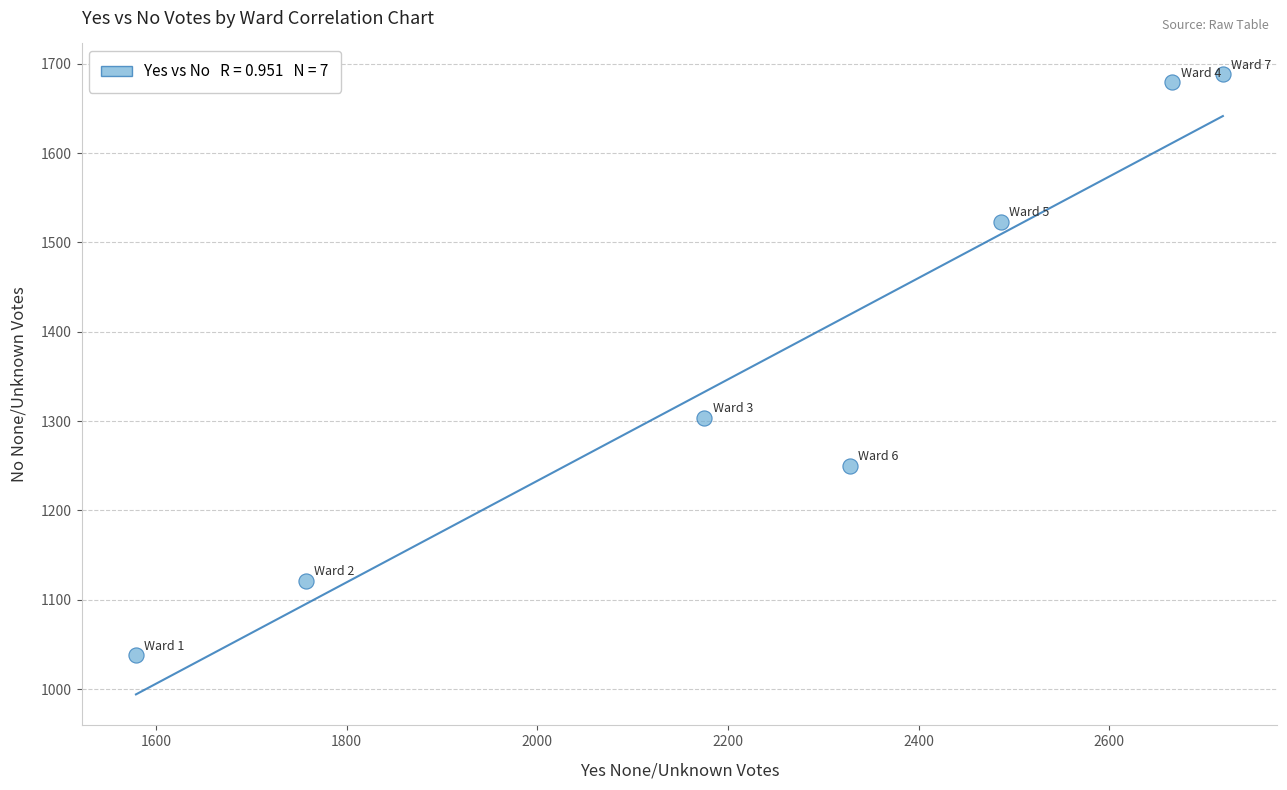

What is the average Y value?

1372